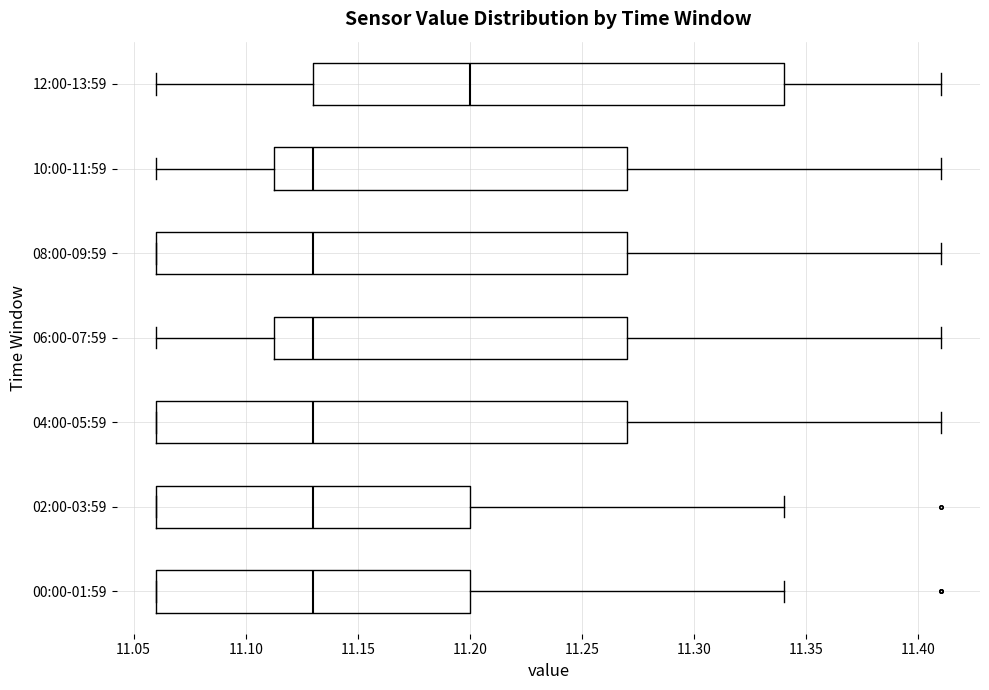

Reading bottom to top, read every box against the x-axis: the position of its median line, the range the box covers, and the ends of its whiskers. The values are not printed on the chart, so give them approximately, as read against the axis.

00:00-01:59: median 11.130, box 11.060 to 11.200, whiskers 11.060 to 11.340
02:00-03:59: median 11.130, box 11.060 to 11.200, whiskers 11.060 to 11.340
04:00-05:59: median 11.130, box 11.060 to 11.270, whiskers 11.060 to 11.410
06:00-07:59: median 11.130, box 11.115 to 11.270, whiskers 11.060 to 11.410
08:00-09:59: median 11.130, box 11.060 to 11.270, whiskers 11.060 to 11.410
10:00-11:59: median 11.130, box 11.115 to 11.270, whiskers 11.060 to 11.410
12:00-13:59: median 11.200, box 11.130 to 11.340, whiskers 11.060 to 11.410